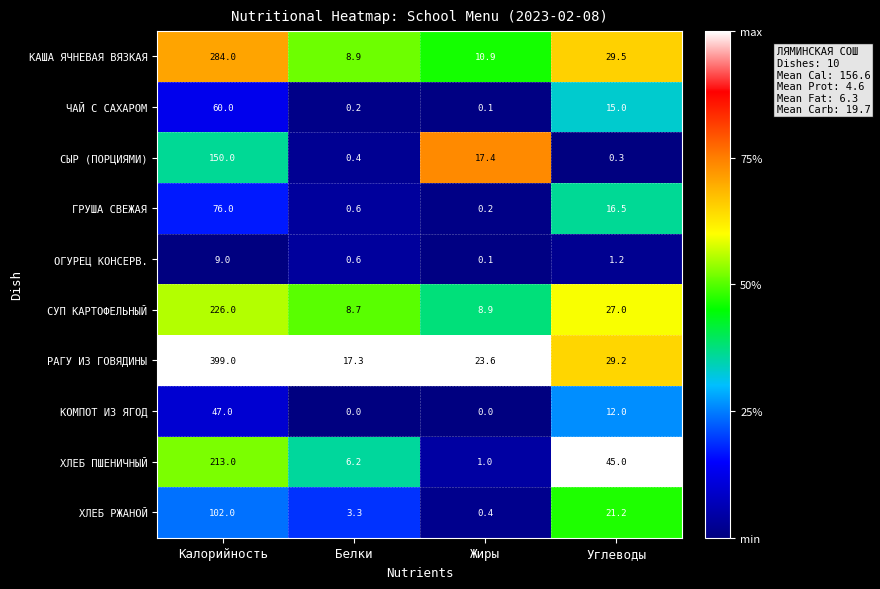

True or false: СЫР (ПОРЦИЯМИ) has a value of 0.3 at Углеводы.

True